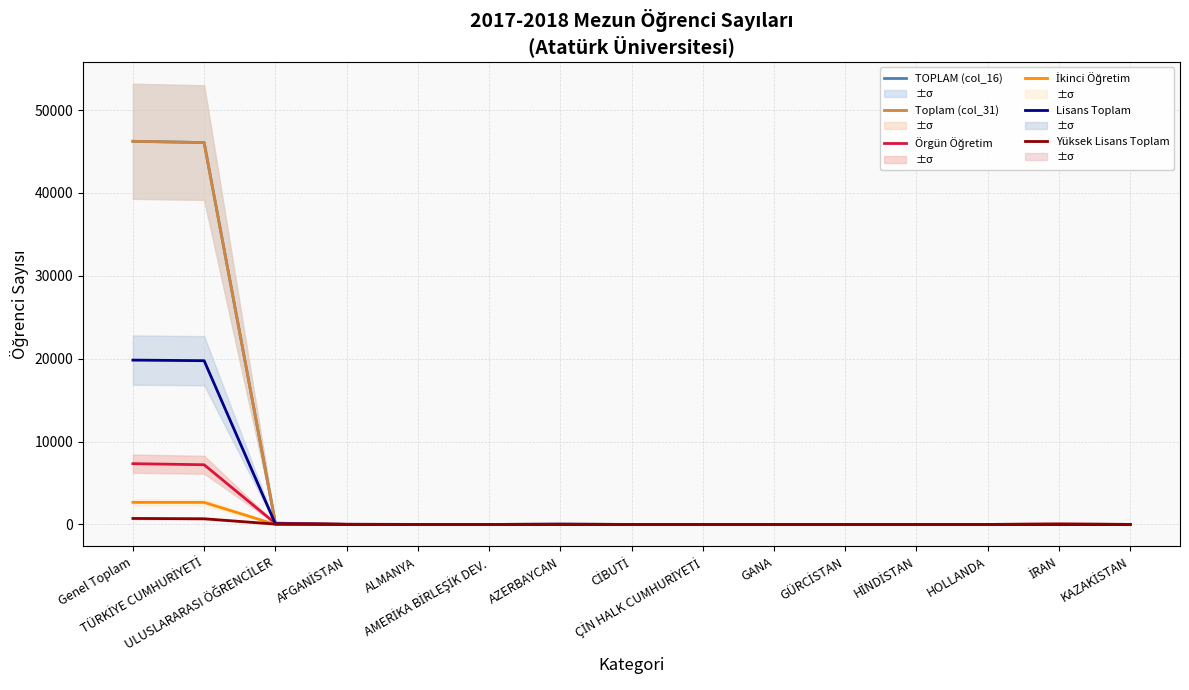

In TOPLAM (col_16), how many points are lower than both neighbors (excluding endpoints)?

2